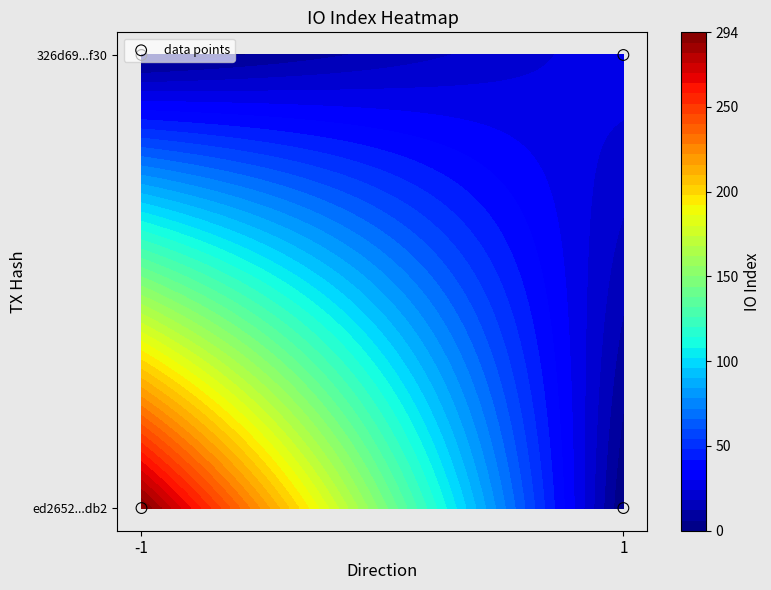

Which category has the lowest value across all series?

-1